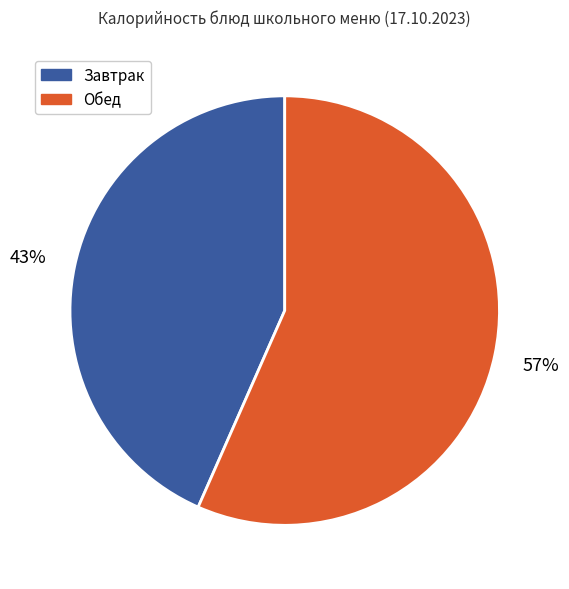

To the nearest percent, what is the average slice percentage?

50%